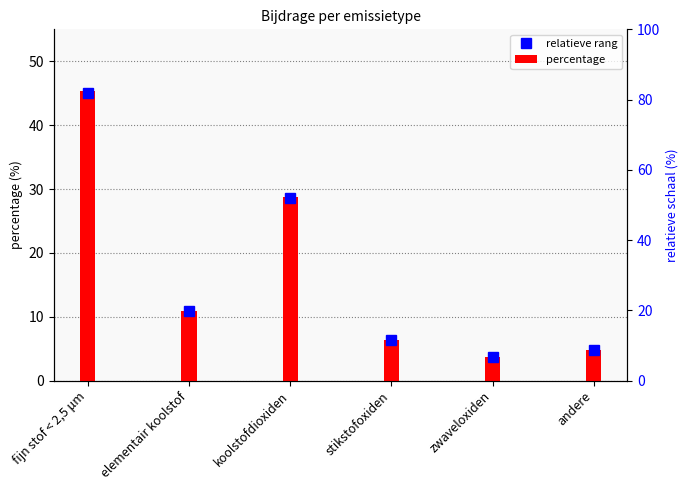

Rank the categories by percentage value from lowest to highest.

zwaveloxiden, andere, stikstofoxiden, elementair koolstof, koolstofdioxiden, fijn stof < 2,5 μm